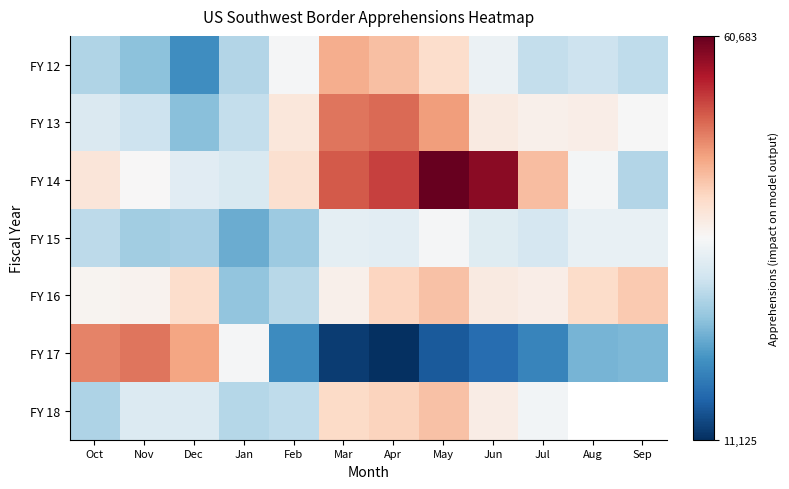

At which label does FY 13 reach its minimum?

Dec